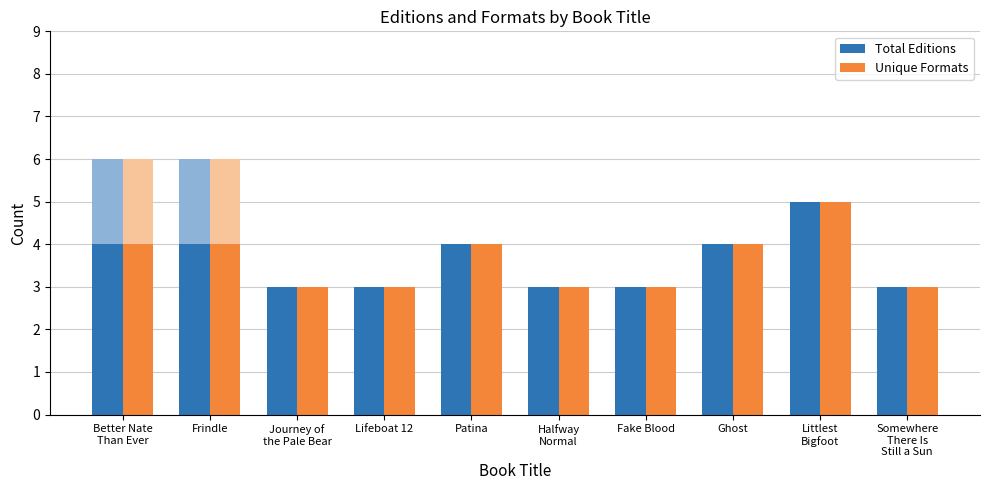

Is the value of Total Editions at Better Nate
Than Ever greater than the value of Unique Formats at Journey of
the Pale Bear?

Yes